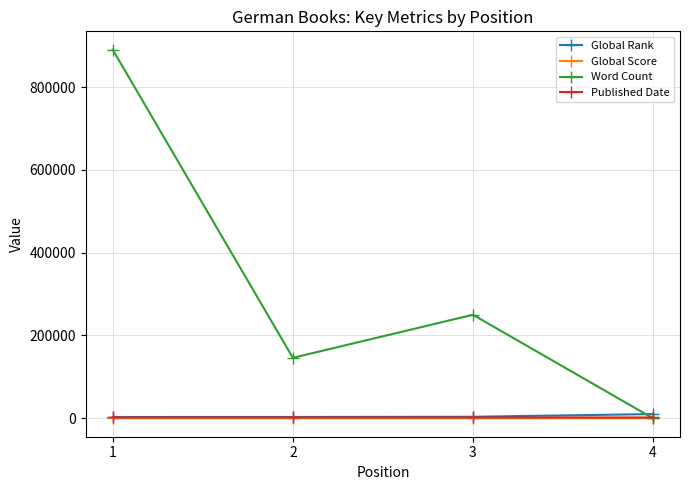

Which series has the largest range (max minus min)?

Word Count